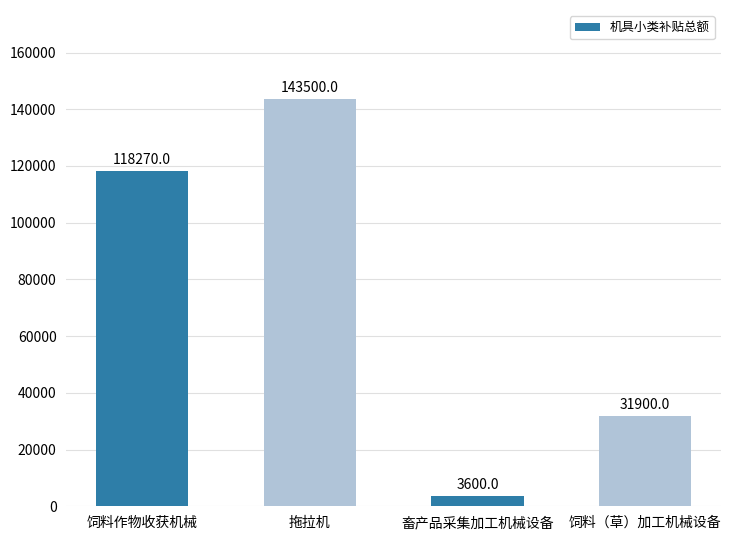

Read the value at 畜产品采集加工机械设备, to the nearest 100.

3600